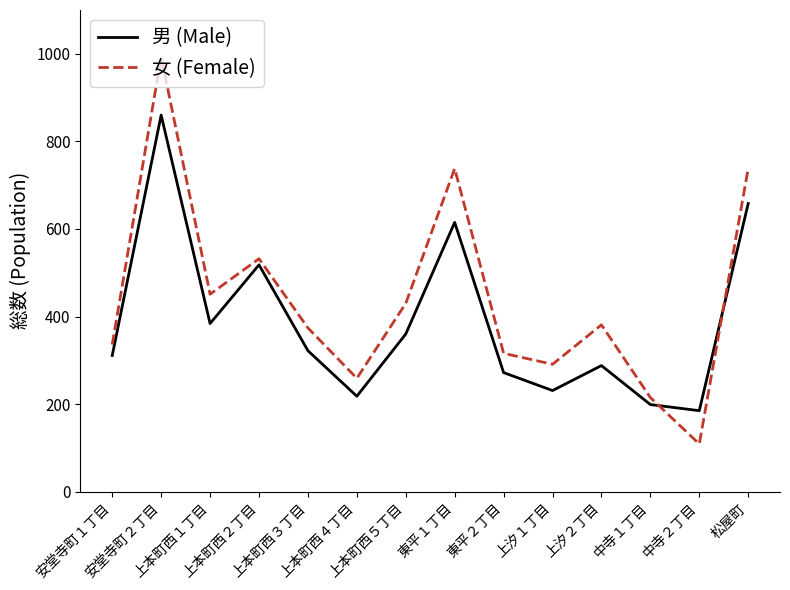

What is the difference between the 女 (Female) values at 東平１丁目 and 東平２丁目?

422